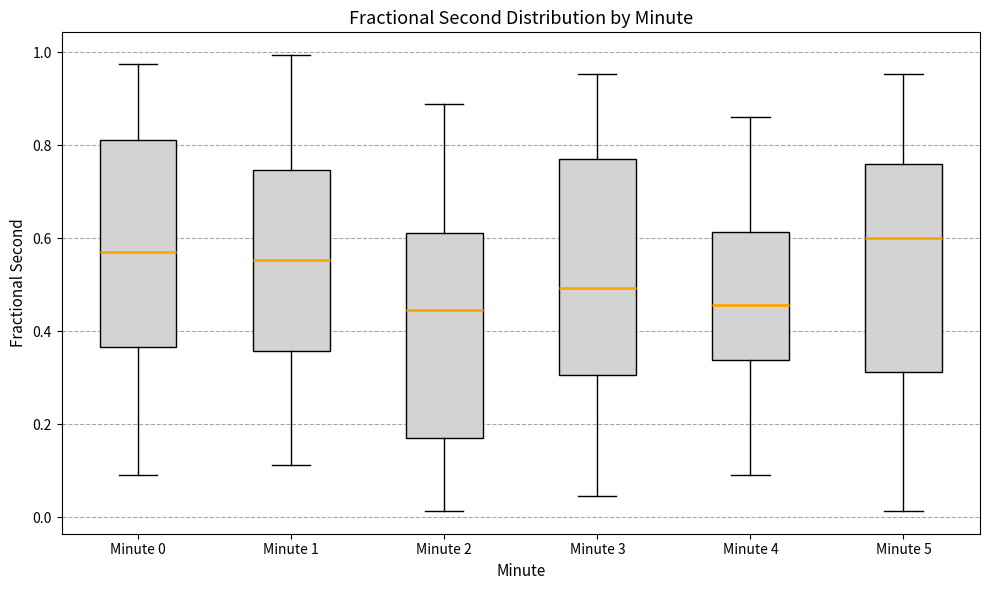

Reading left to right, transcribe this box plot: for each box, give where its median line is, the range the box spans, and where its two whiskers end, as read against the y-axis. The values are not printed on the chart, so give them approximately, as read against the axis.

Minute 0: median 0.58, box 0.36 to 0.82, whiskers 0.10 to 0.98
Minute 1: median 0.56, box 0.36 to 0.74, whiskers 0.12 to 1.00
Minute 2: median 0.44, box 0.18 to 0.62, whiskers 0.02 to 0.88
Minute 3: median 0.50, box 0.30 to 0.78, whiskers 0.04 to 0.96
Minute 4: median 0.46, box 0.34 to 0.62, whiskers 0.10 to 0.86
Minute 5: median 0.60, box 0.32 to 0.76, whiskers 0.02 to 0.96